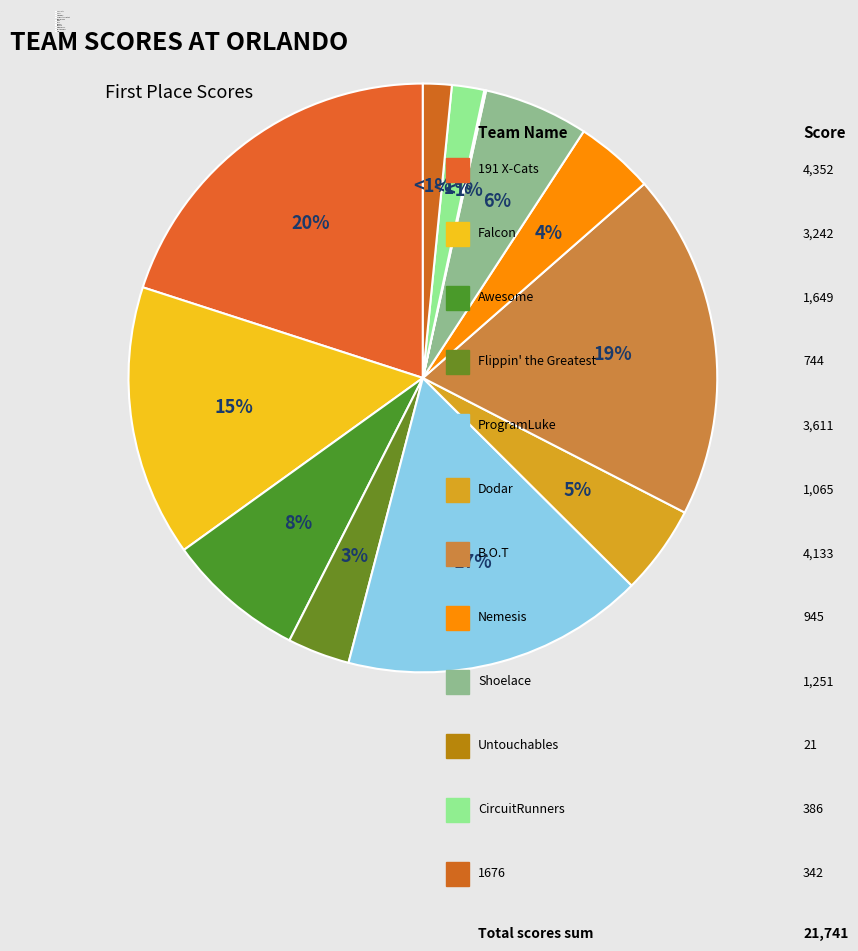

To the nearest percent, what is the average slice percentage?

8%